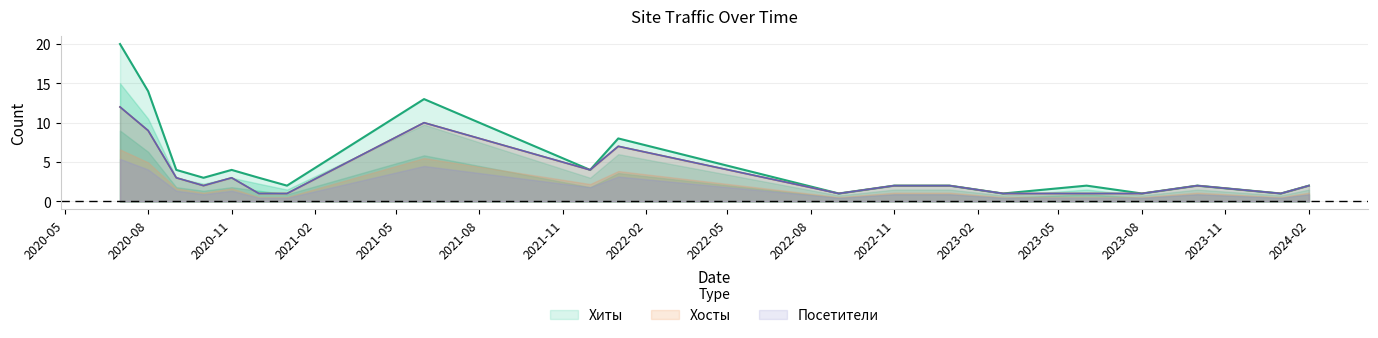

Which series has the widest spread of values?

Хиты